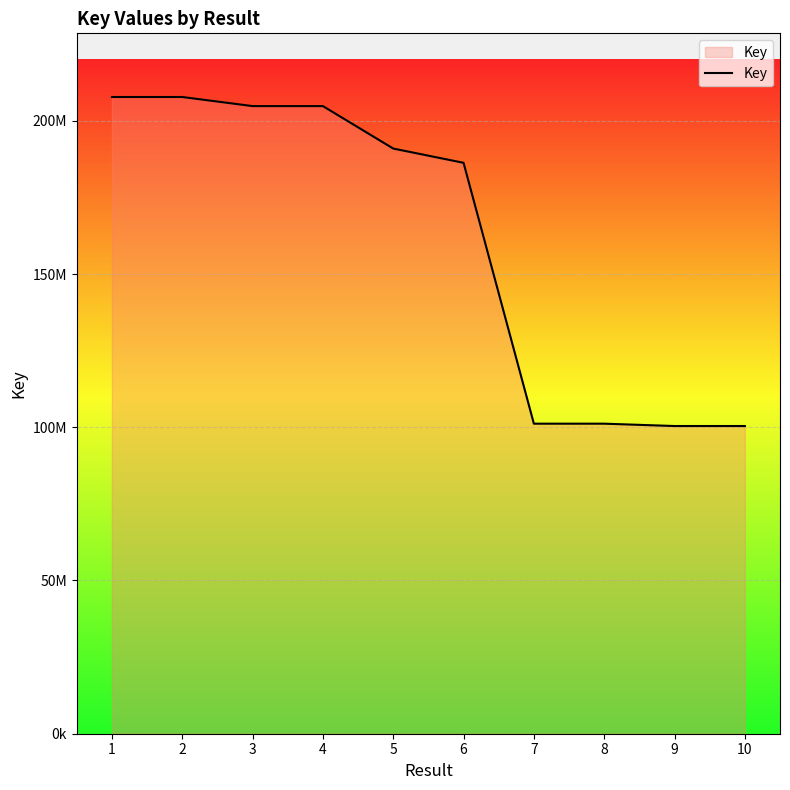

Where is the data nearest to the value 154084928?

6